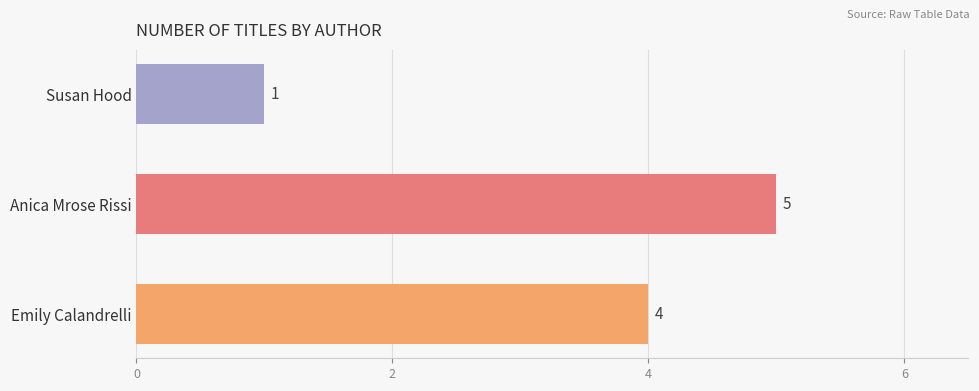

List the labels in order of value, largest first.

Anica Mrose Rissi, Emily Calandrelli, Susan Hood